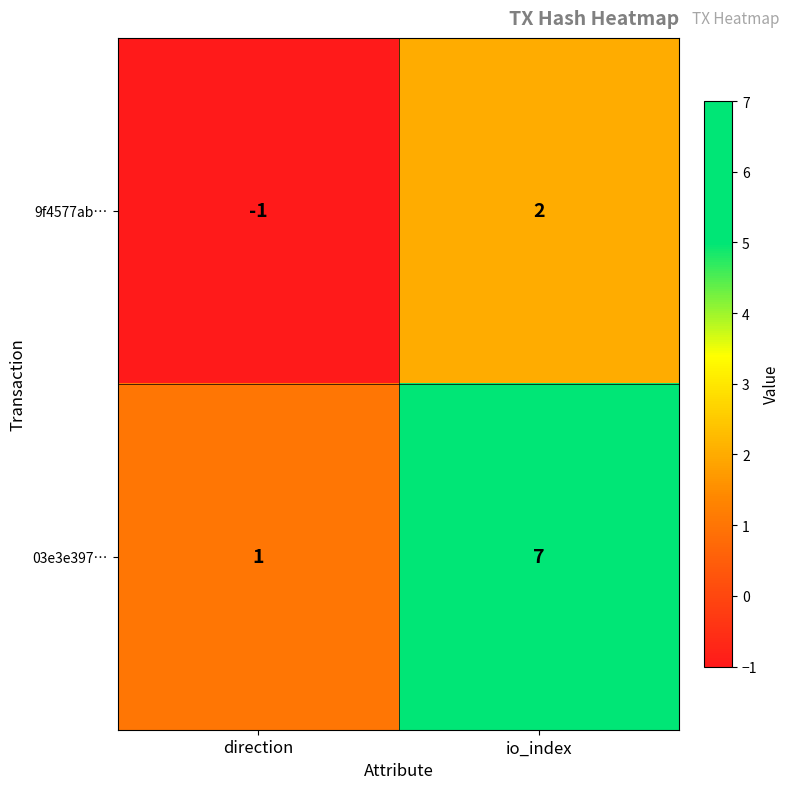

Which series has the largest range (max minus min)?

03e3e397…